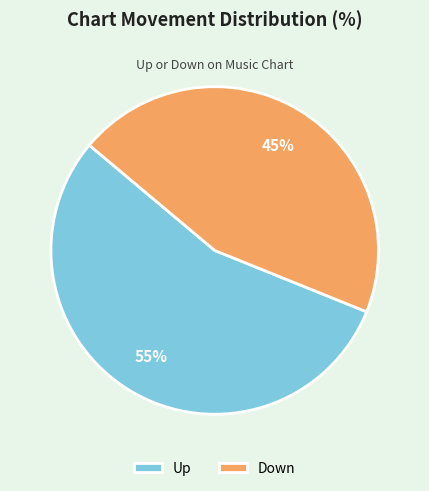

To the nearest percent, what is the average slice percentage?

50%